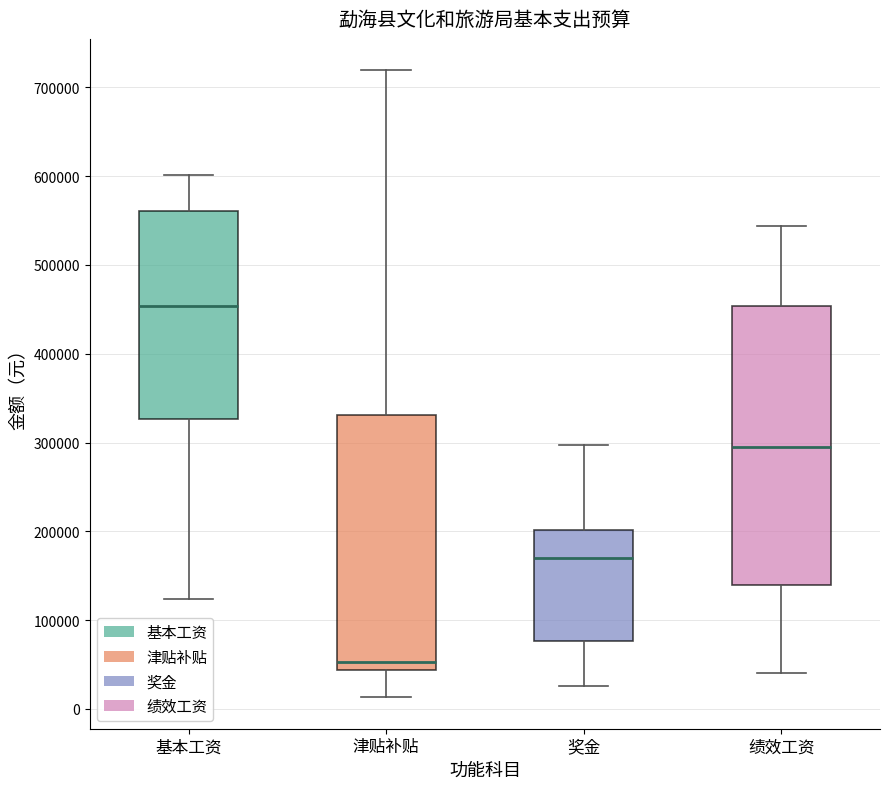

Which box's median line is the lowest?

津贴补贴